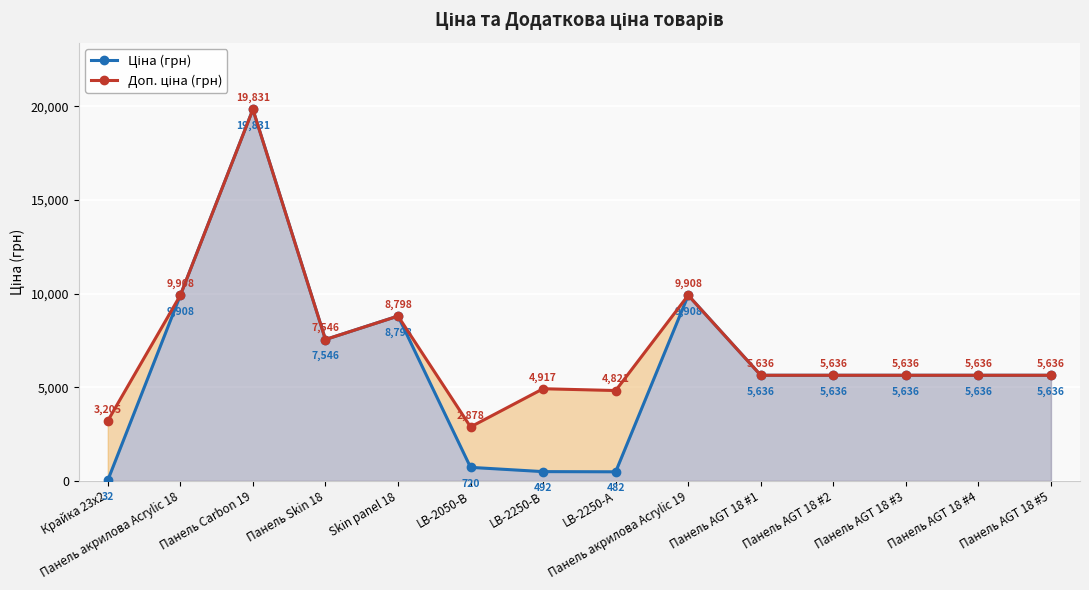

How many values in the Ціна (грн) series exceed 5636?

5